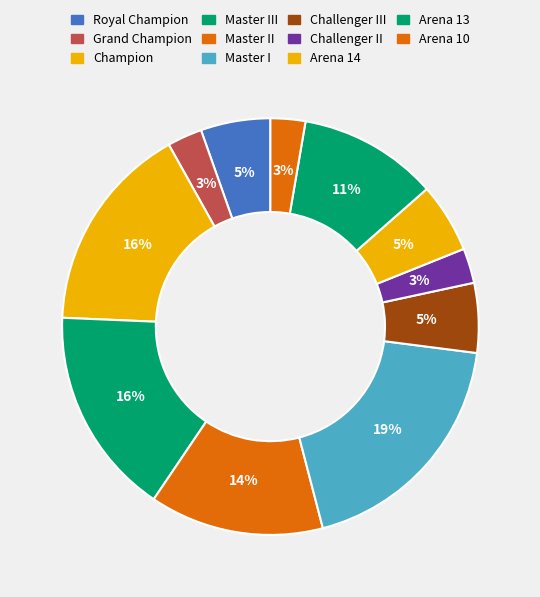

Count the number of slices in the pie.

11